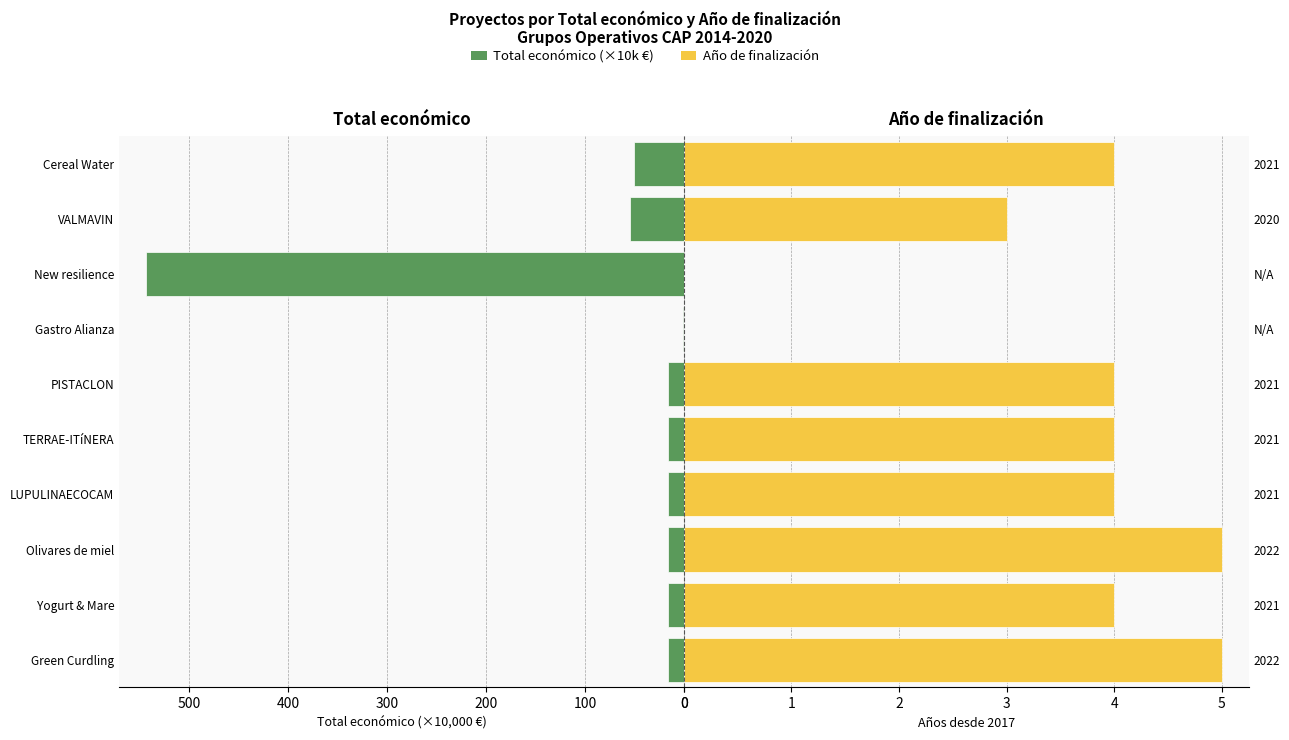

Reading left to right, transcribe all the data shown in this chart.

Total económico (×10k €): 16.5	16.5	16.5	16.1	16.5	15.8	1.0	543.4	54.0	50.0
Año de finalización (años desde 2017): 5.0	4.0	5.0	4.0	4.0	4.0	0.0	0.0	3.0	4.0